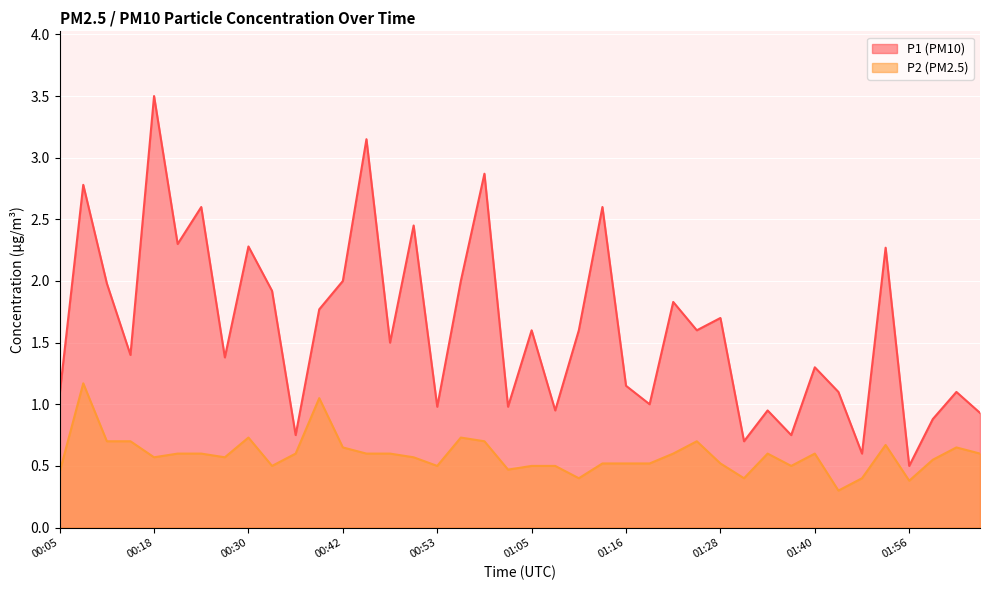

At how many categories does at least one series exceed 3?

2